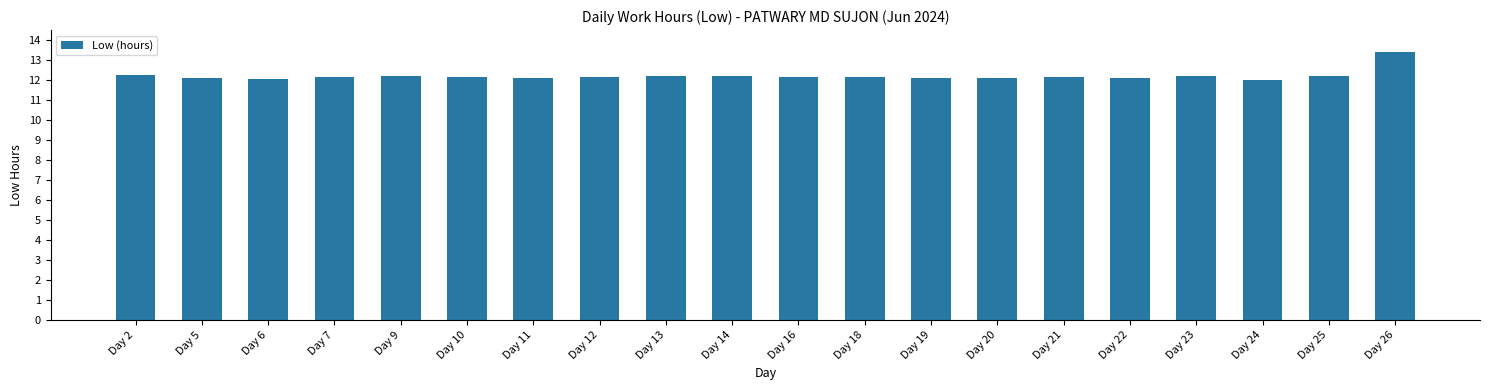

How many distinct data groups are displayed?

1